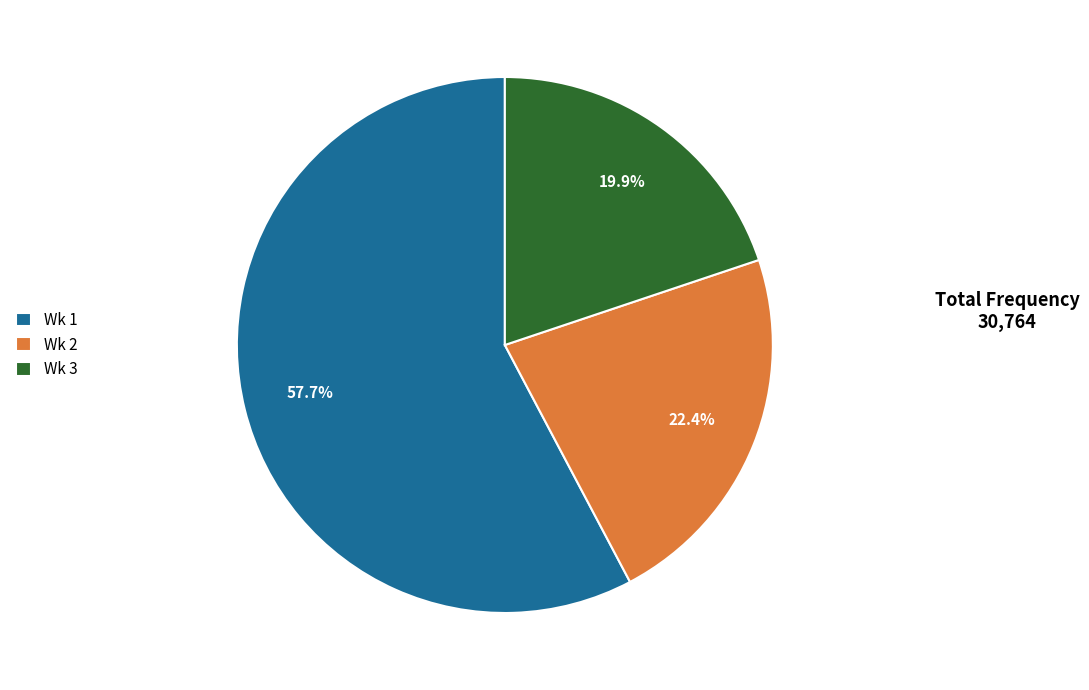

Which category has the biggest portion of the pie?

Wk 1